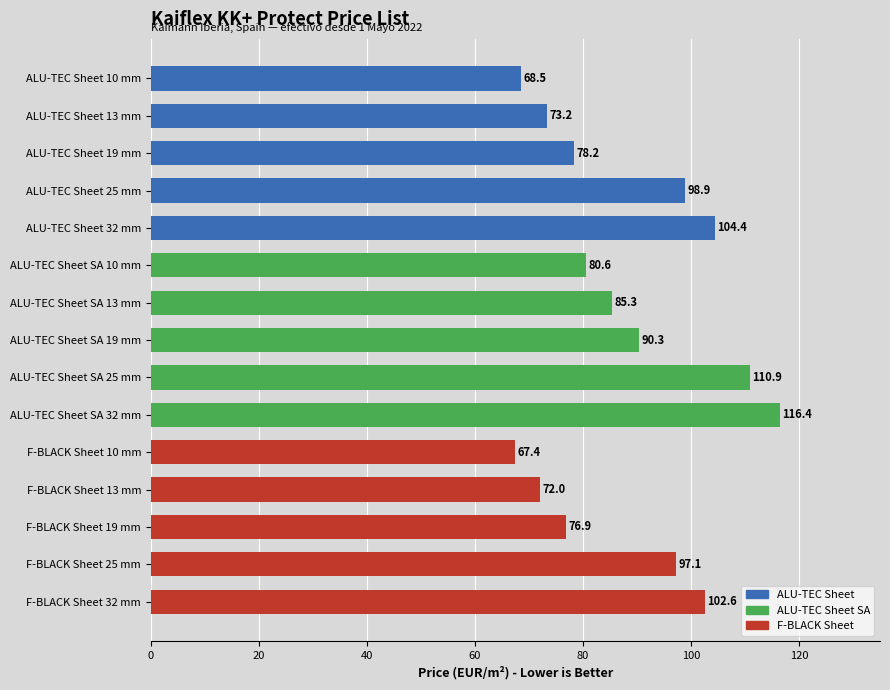

What position from the bottom is ALU-TEC Sheet SA 19 mm?

8